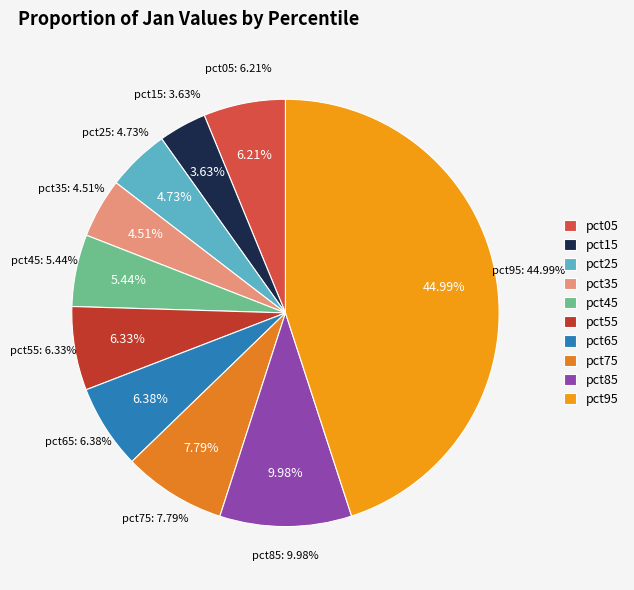

To the nearest percent, what portion does pct85 represent?

10%